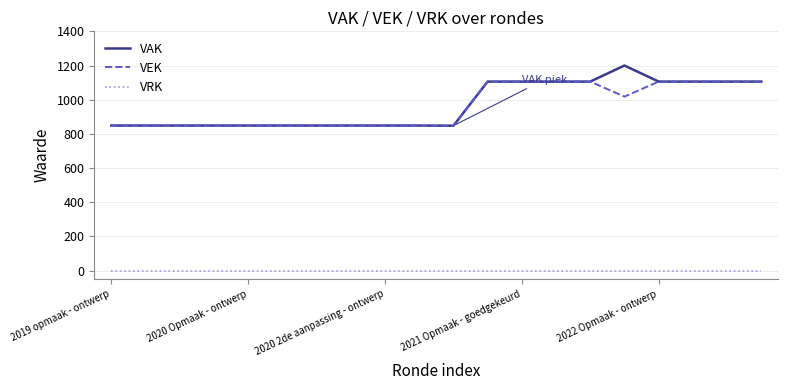

Count the number of data series in this chart.

3